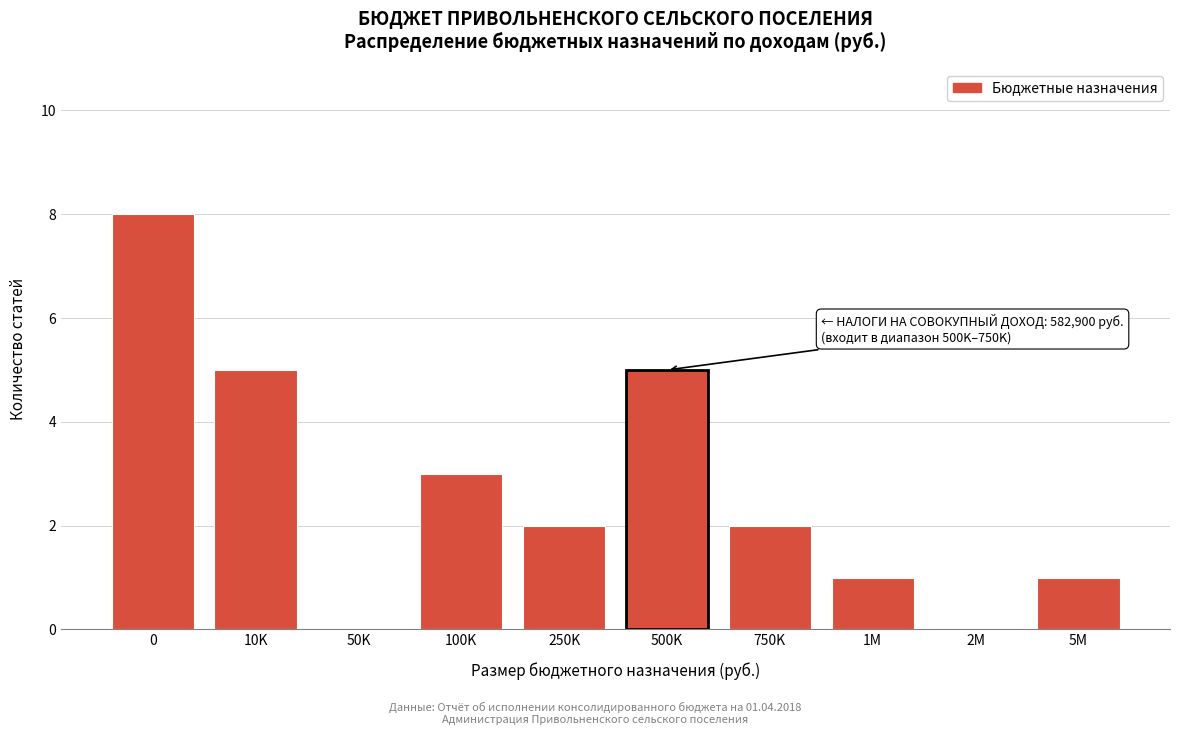

Reading left to right, list all the values displayed in this chart.

0=8	10K=5	50K=0	100K=3	250K=2	500K=5	750K=2	1M=1	2M=0	5M=1